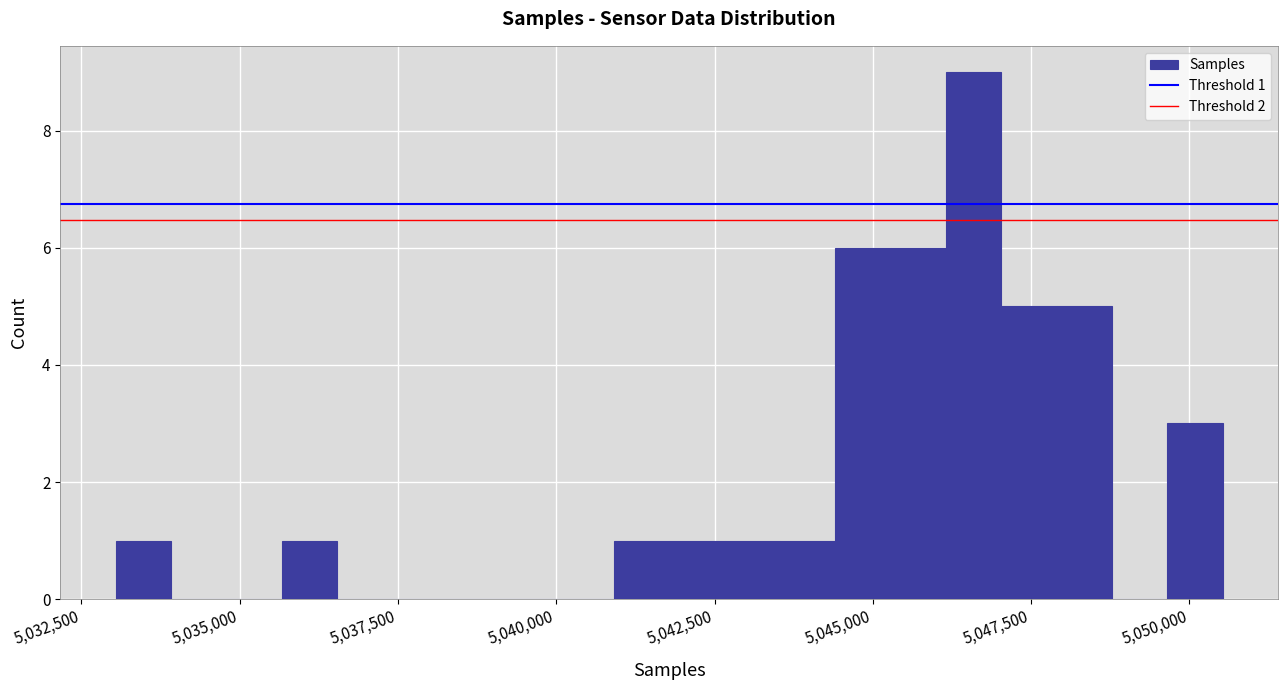

Read against the x-axis, roughly where is the centre of the tallest bar?

5046500